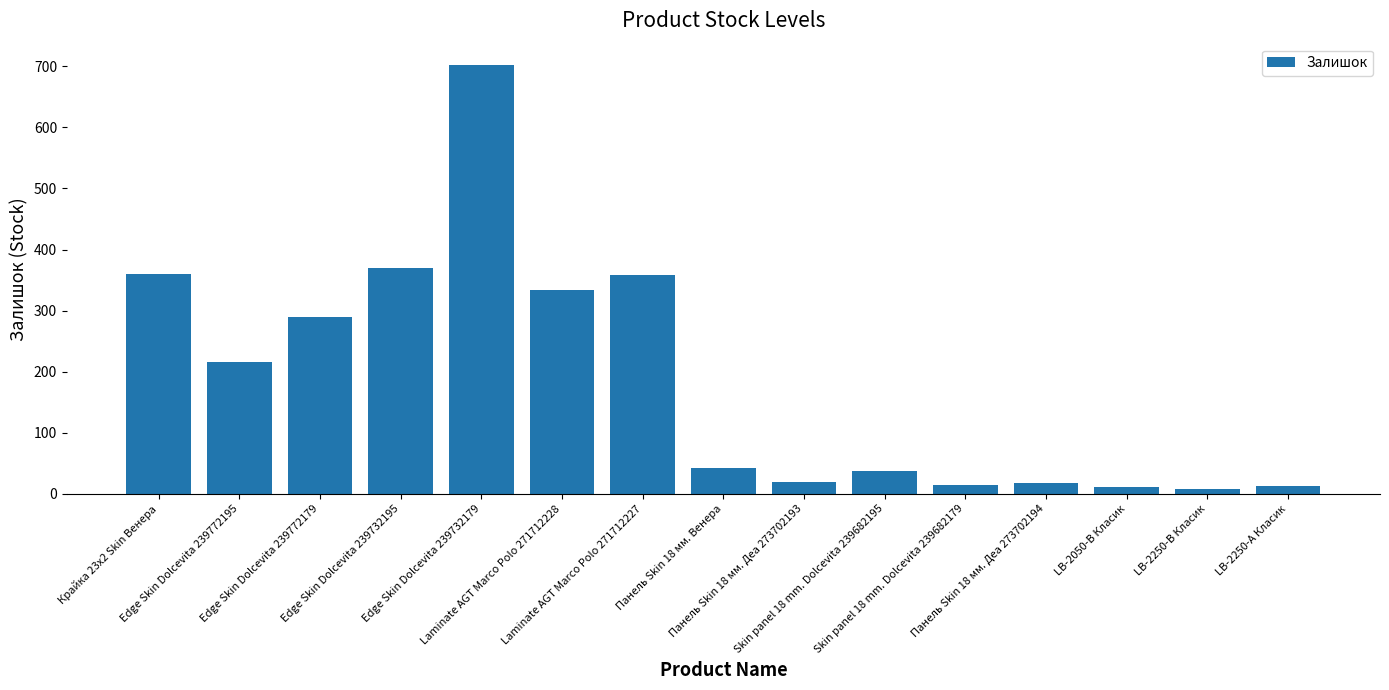

True or false: the data shows 290 at Edge Skin Dolcevita 239772179.

True